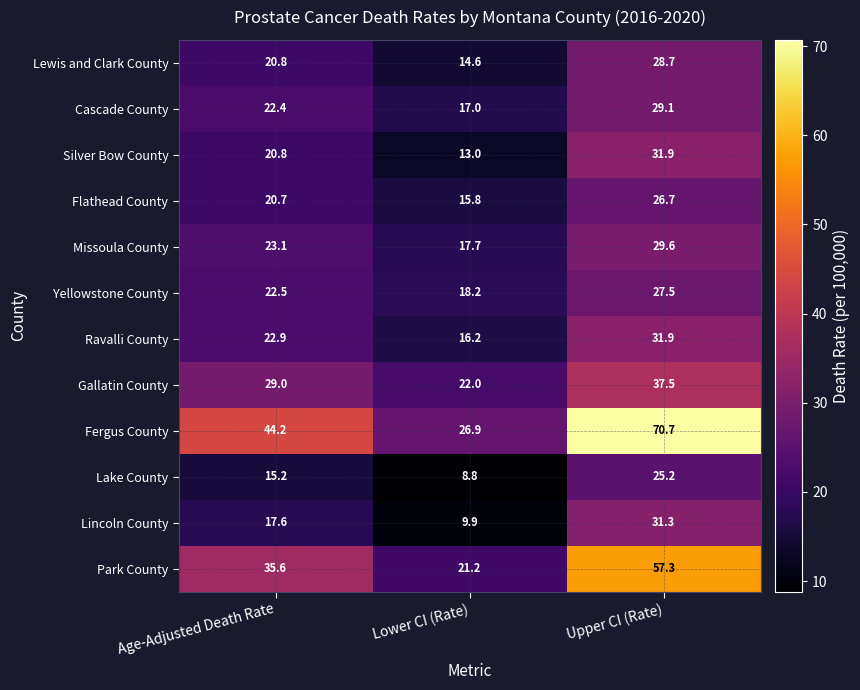

Between Age-Adjusted Death Rate and Upper CI (Rate), which series saw the biggest shift?

Fergus County